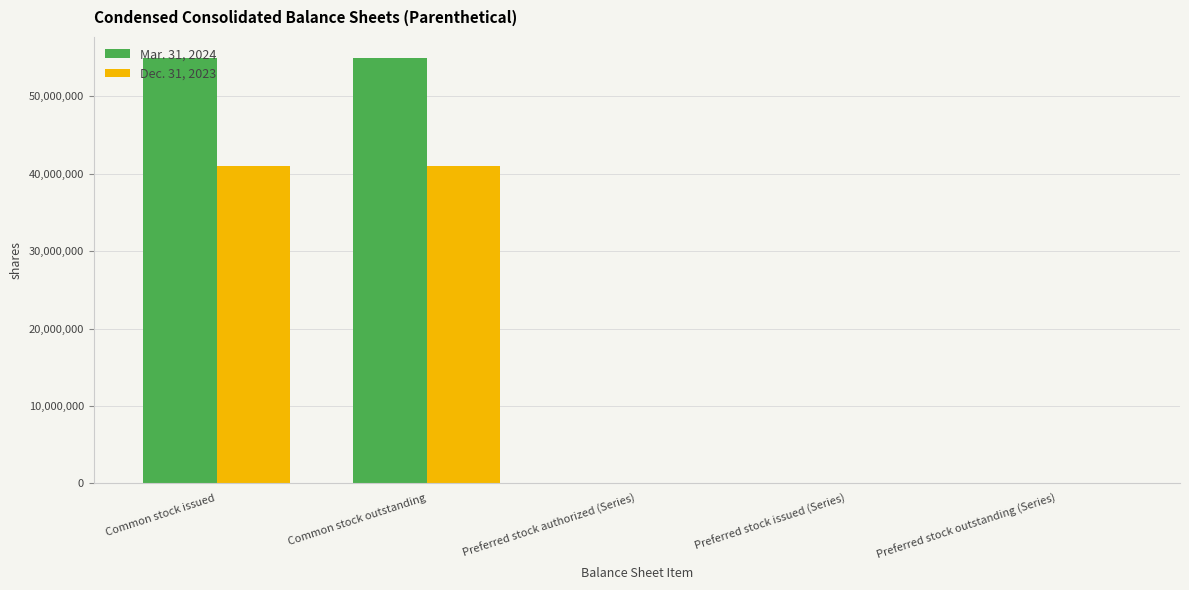

Is the value of Mar. 31, 2024 at Common stock issued greater than the value of Dec. 31, 2023 at Common stock issued?

Yes